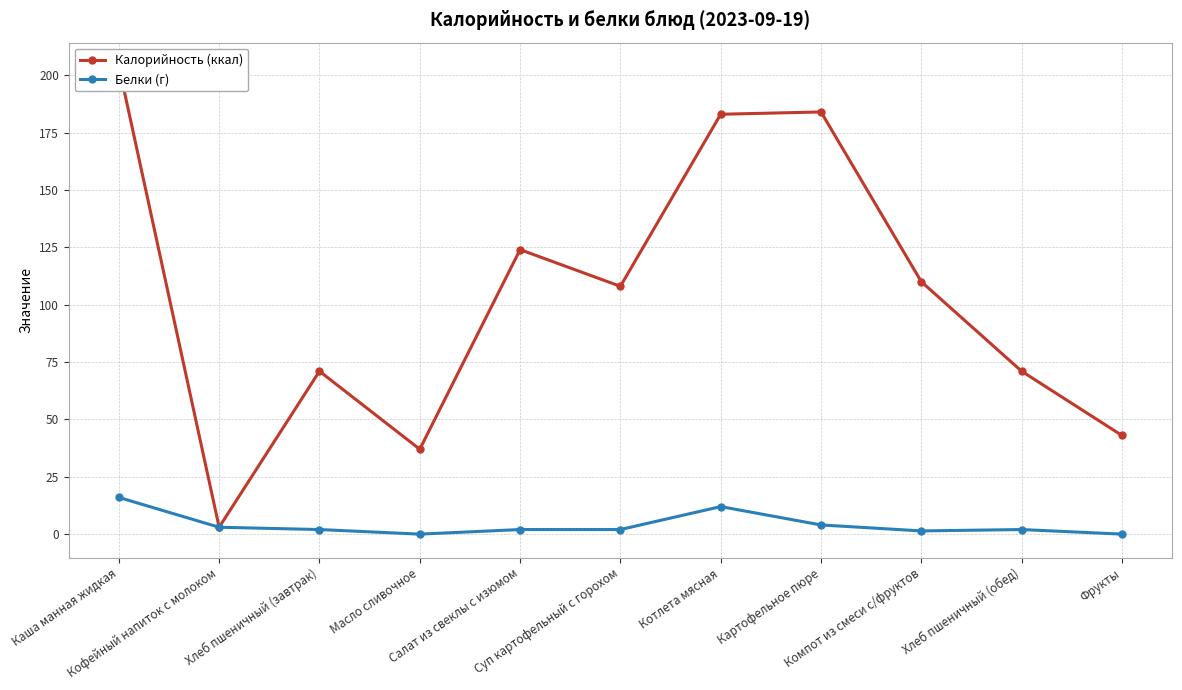

The value of Белки (г) at Каша манная жидкая is 22.8. True or false?

False